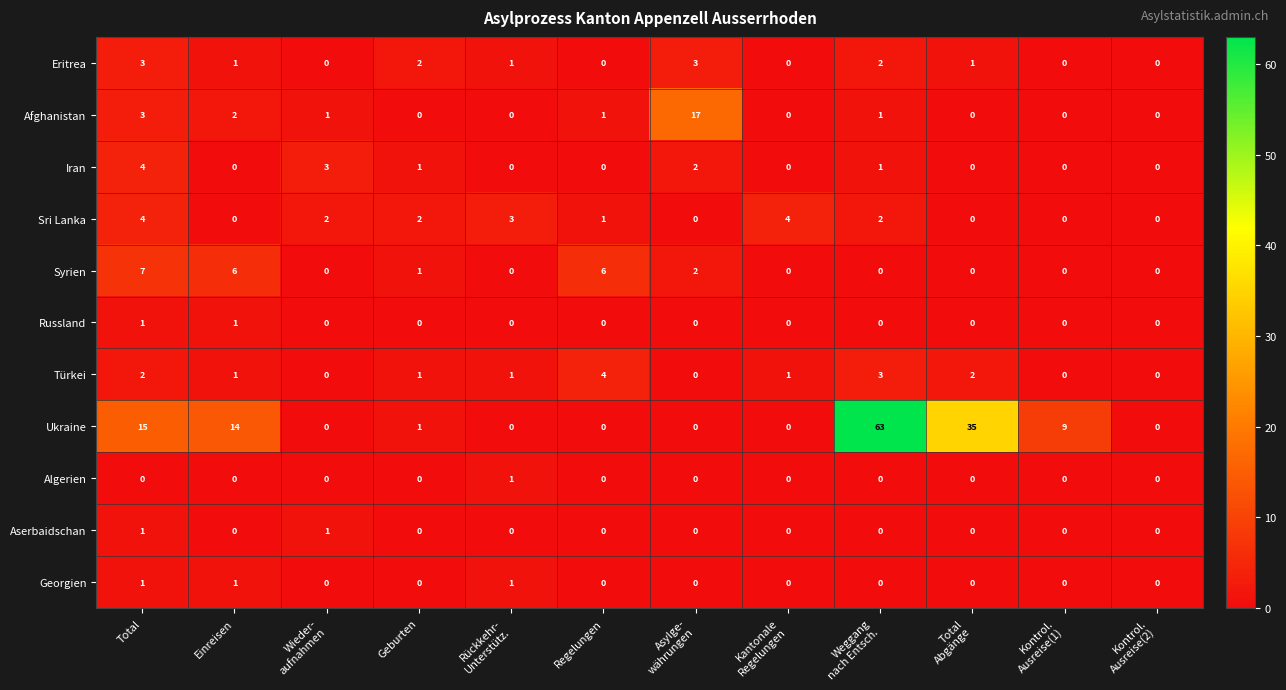

What is the difference between the highest and lowest values at Wieder-
aufnahmen?

3